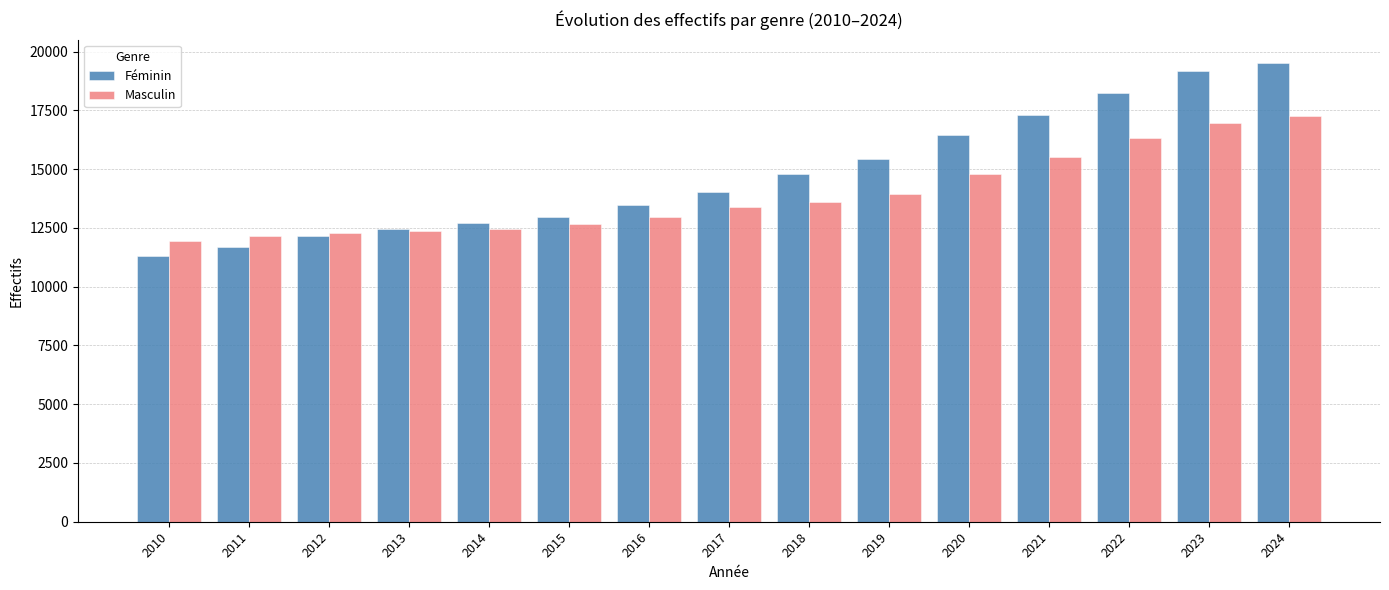

The value of Masculin at 2020 is 3692. True or false?

False